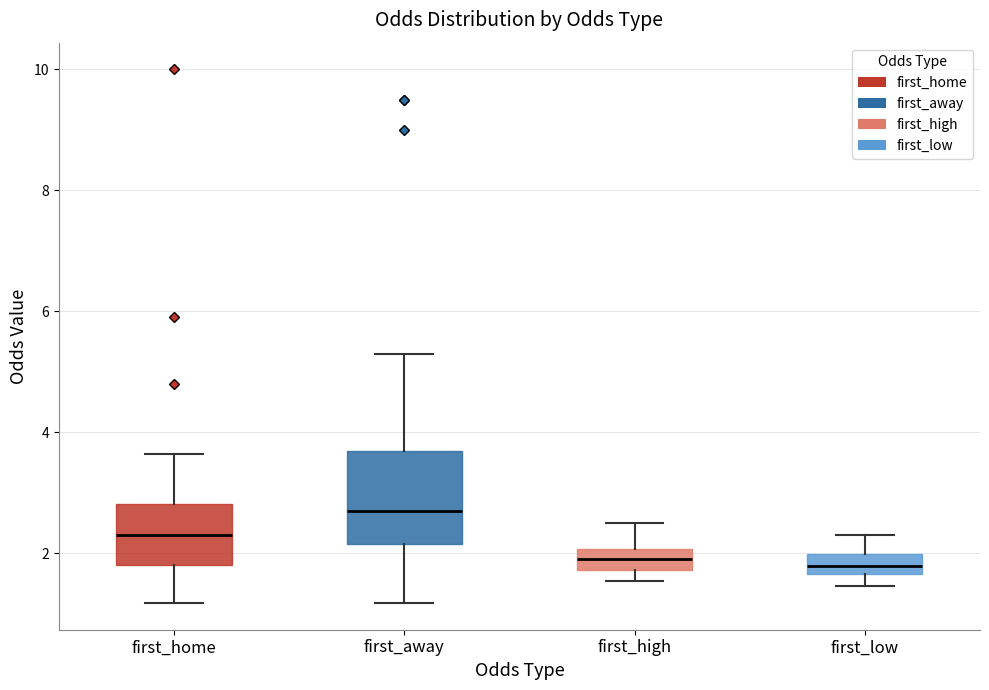

Which box is the tallest, from its lower edge to its upper edge?

first_away